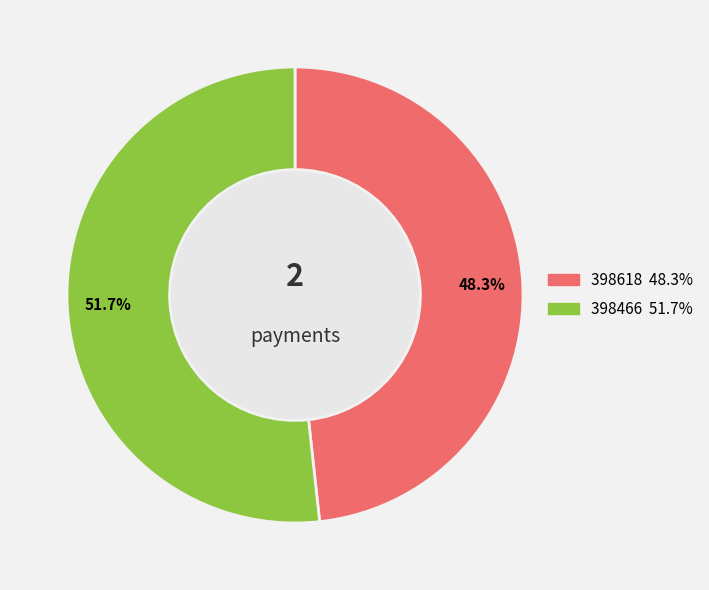

To the nearest percent, what percentage of the pie is 398618?

48%